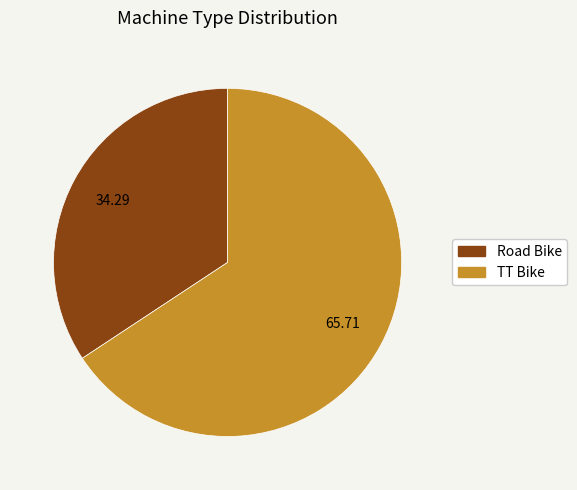

Which category has the smallest portion of the pie?

Road Bike